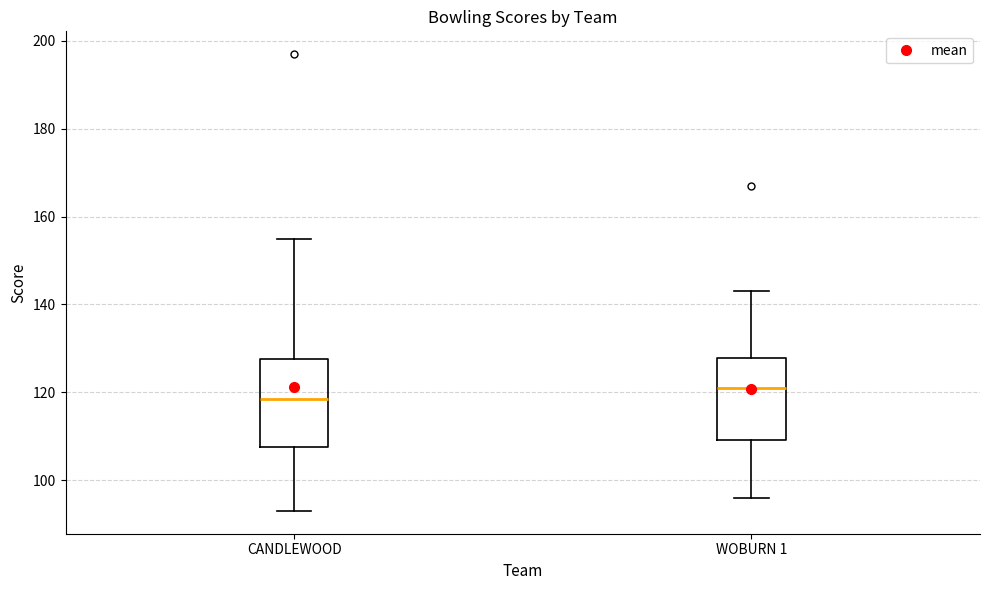

Which box's median line is the lowest?

CANDLEWOOD